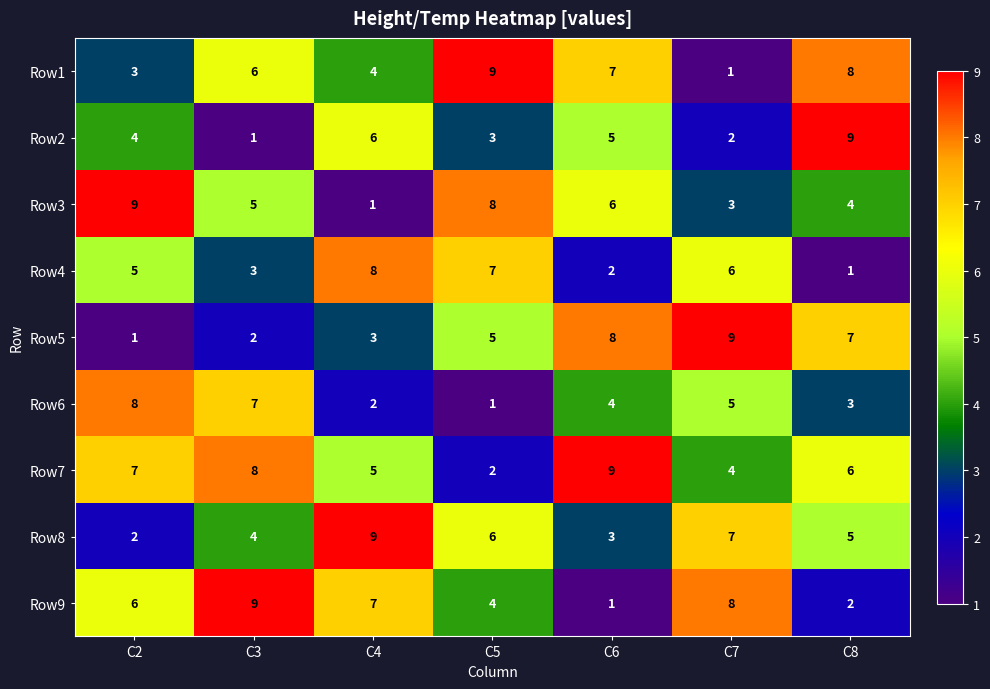

What is the total value across all series at C3?

45